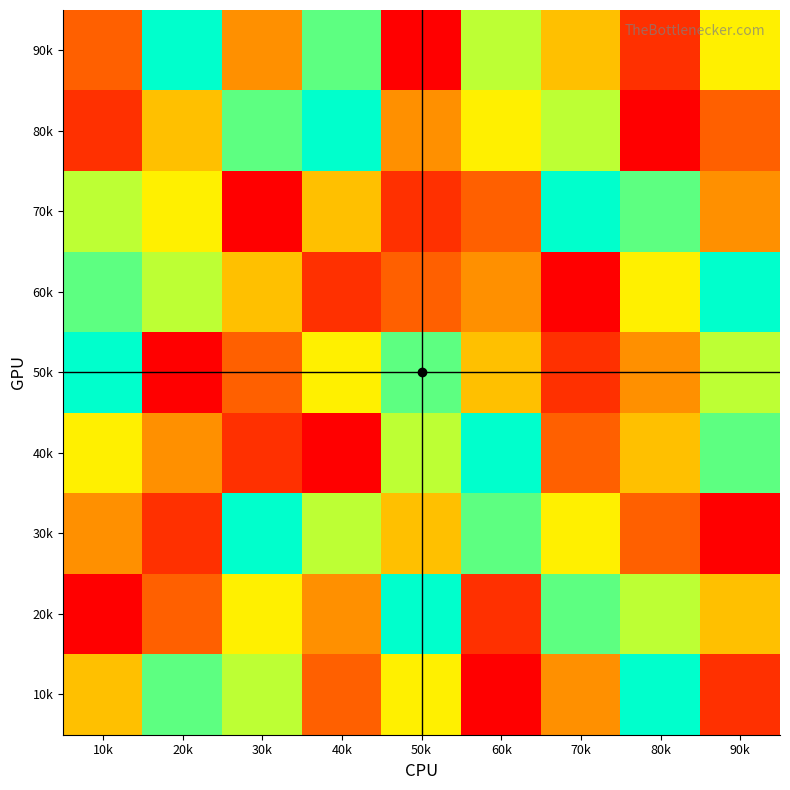

Between 20k and 50k, which is larger?

20k